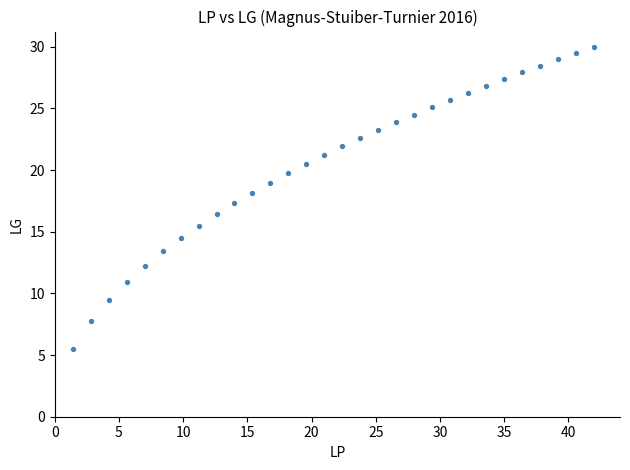

What is the range of X values (max minus min)?

40.6